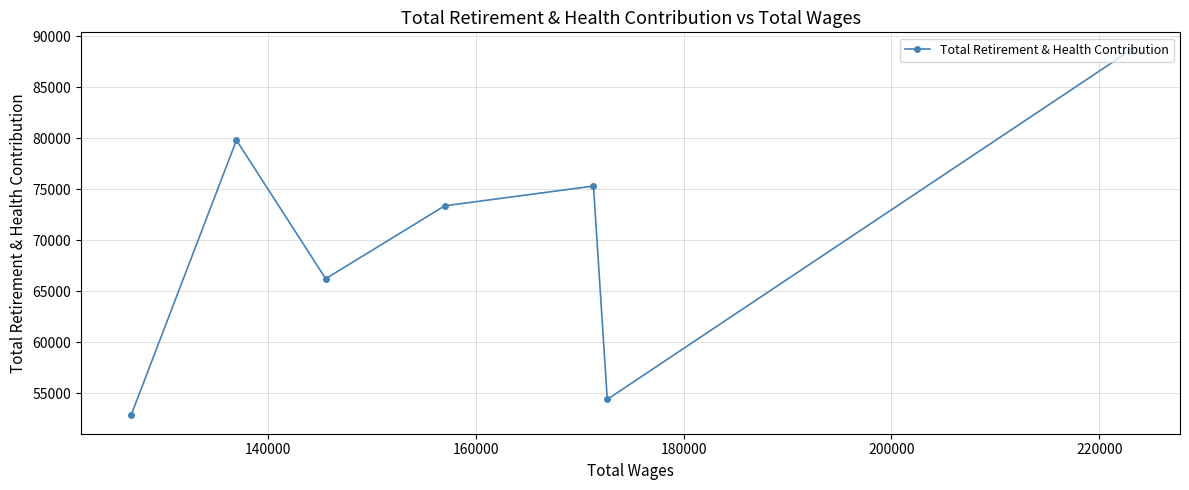

What is the difference between the second highest and minimum values?

26967